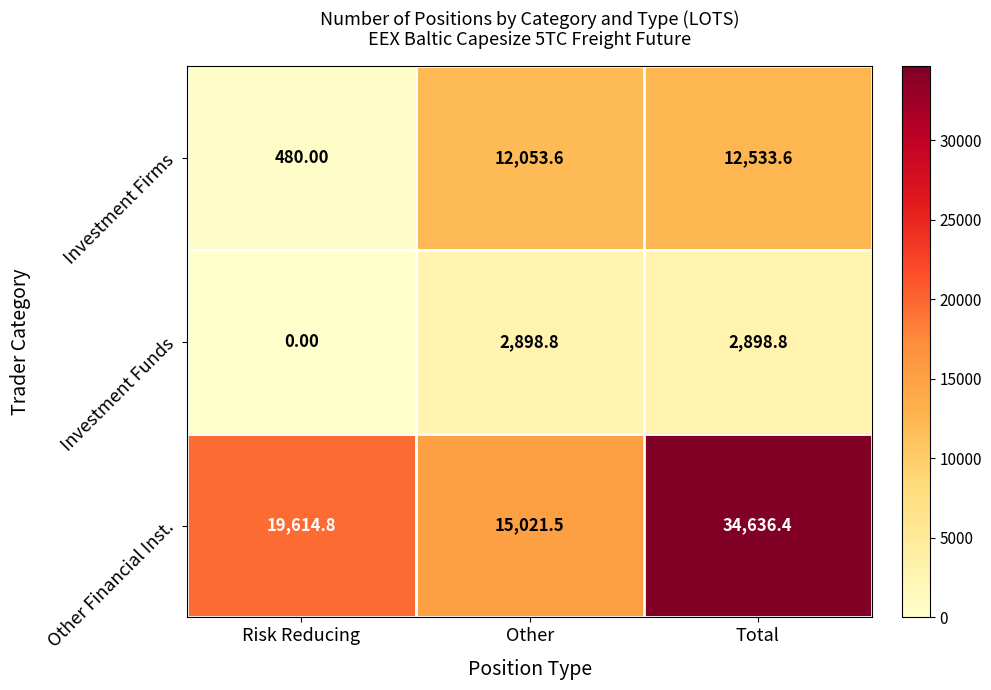

What is the spread (max minus min) of values at Other?

12122.7